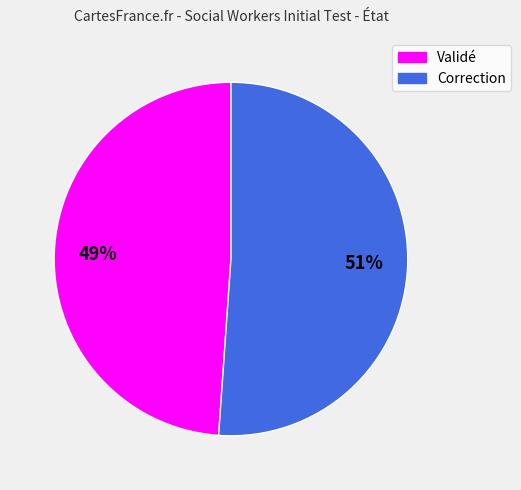

Count the number of slices in the pie.

2